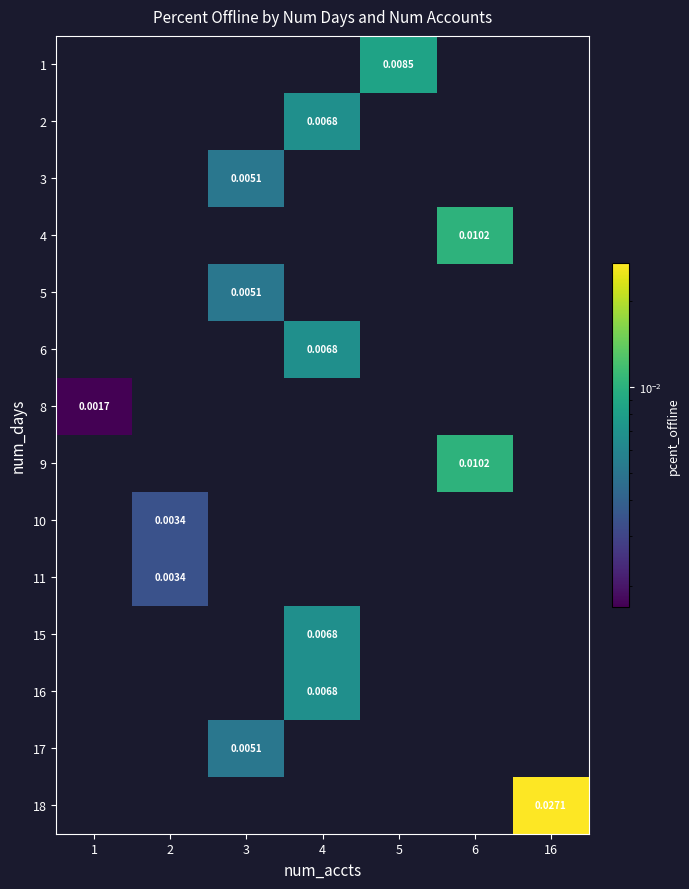

How many values in 11 are above zero?

1